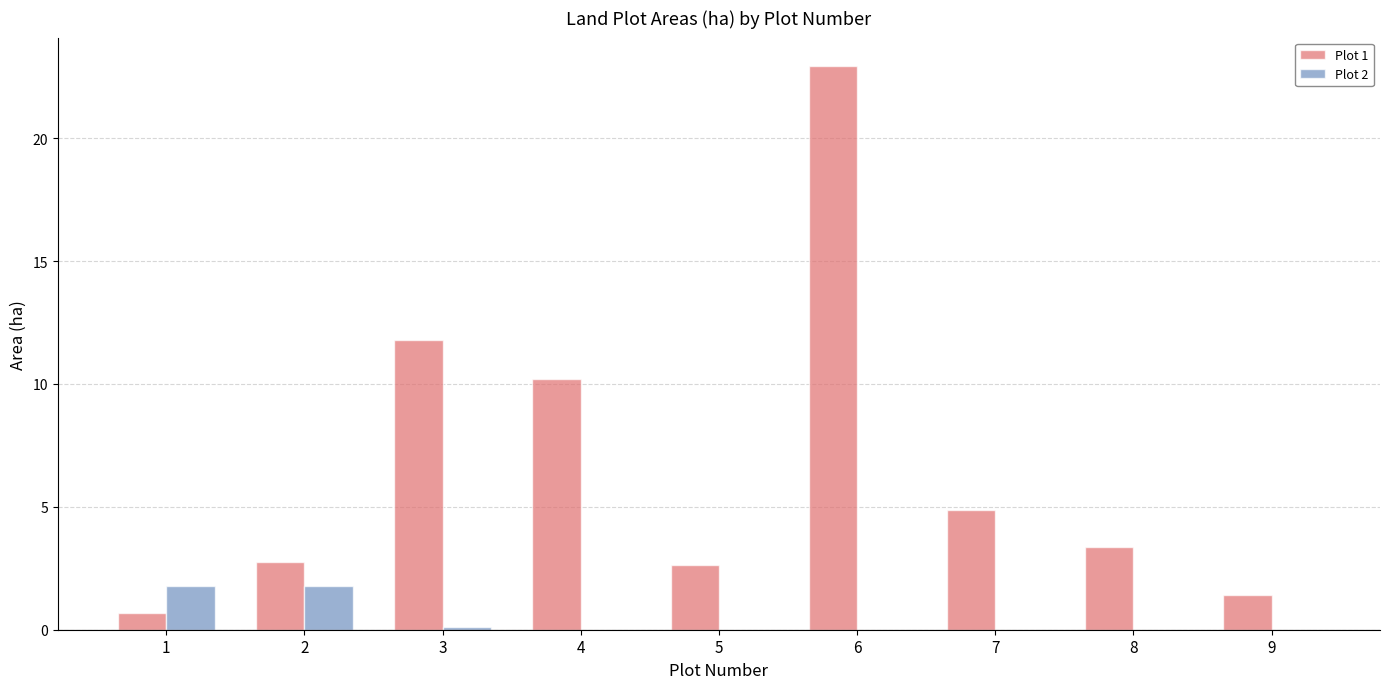

What are all the series names shown in the legend?

Plot 1, Plot 2